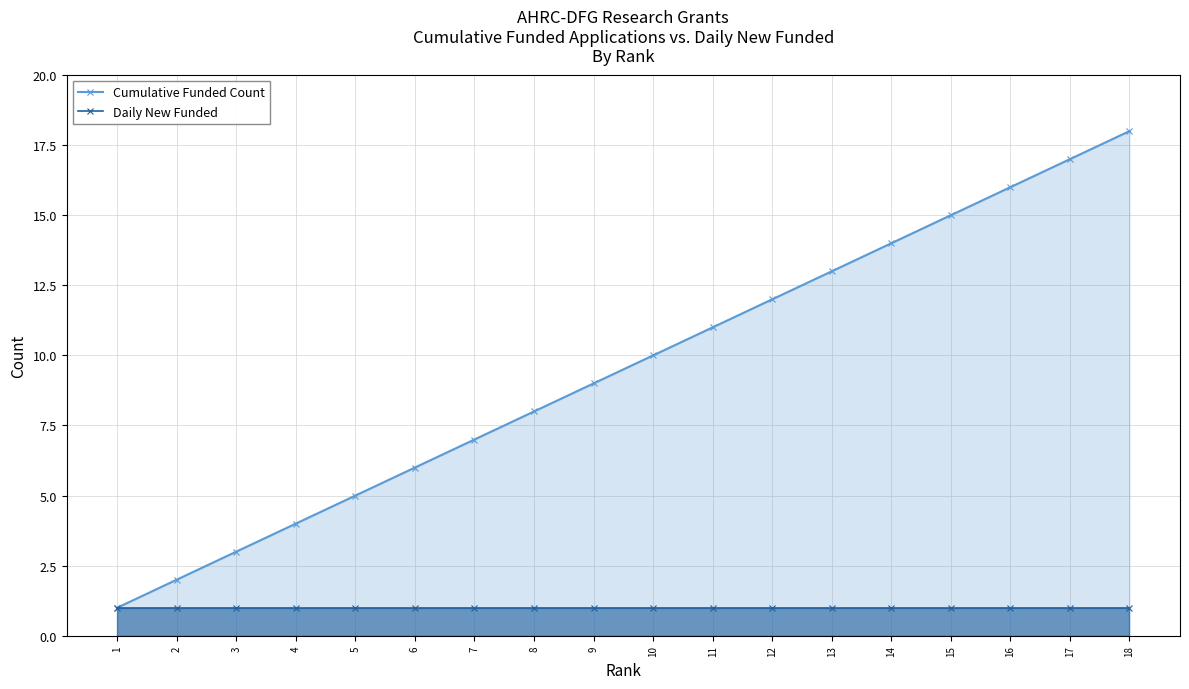

What is the spread (max minus min) of values at 10?

9